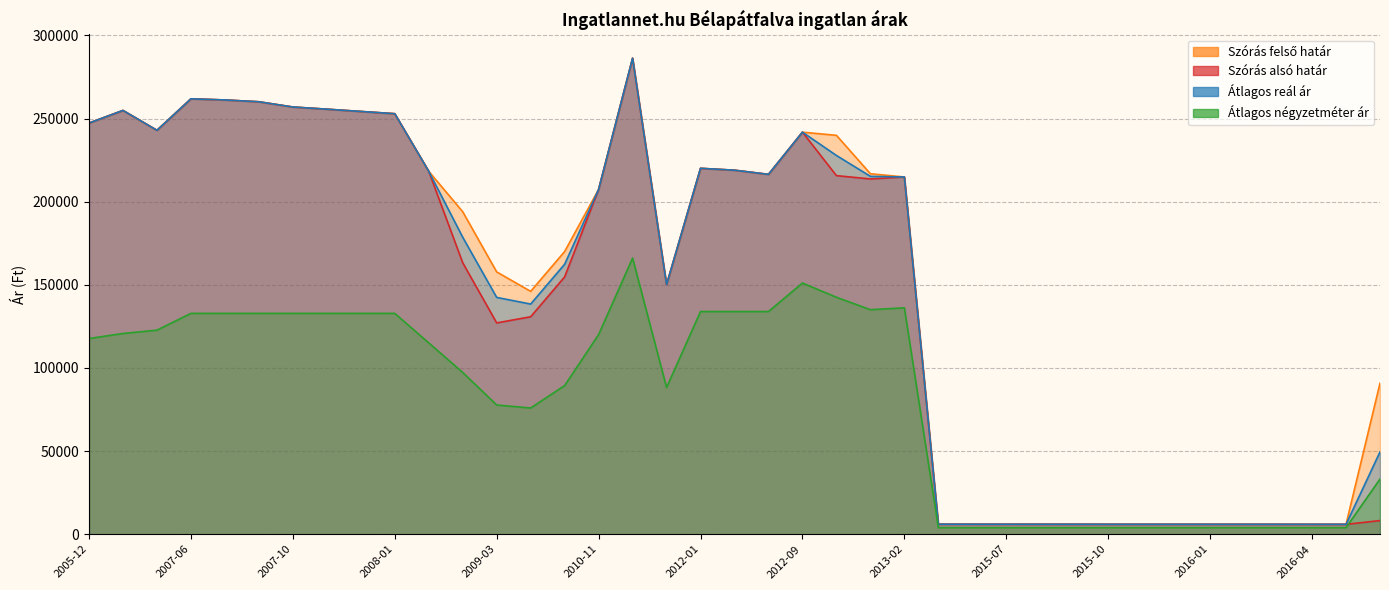

At which category does Szórás felső határ reach its first local peak?

2006-01